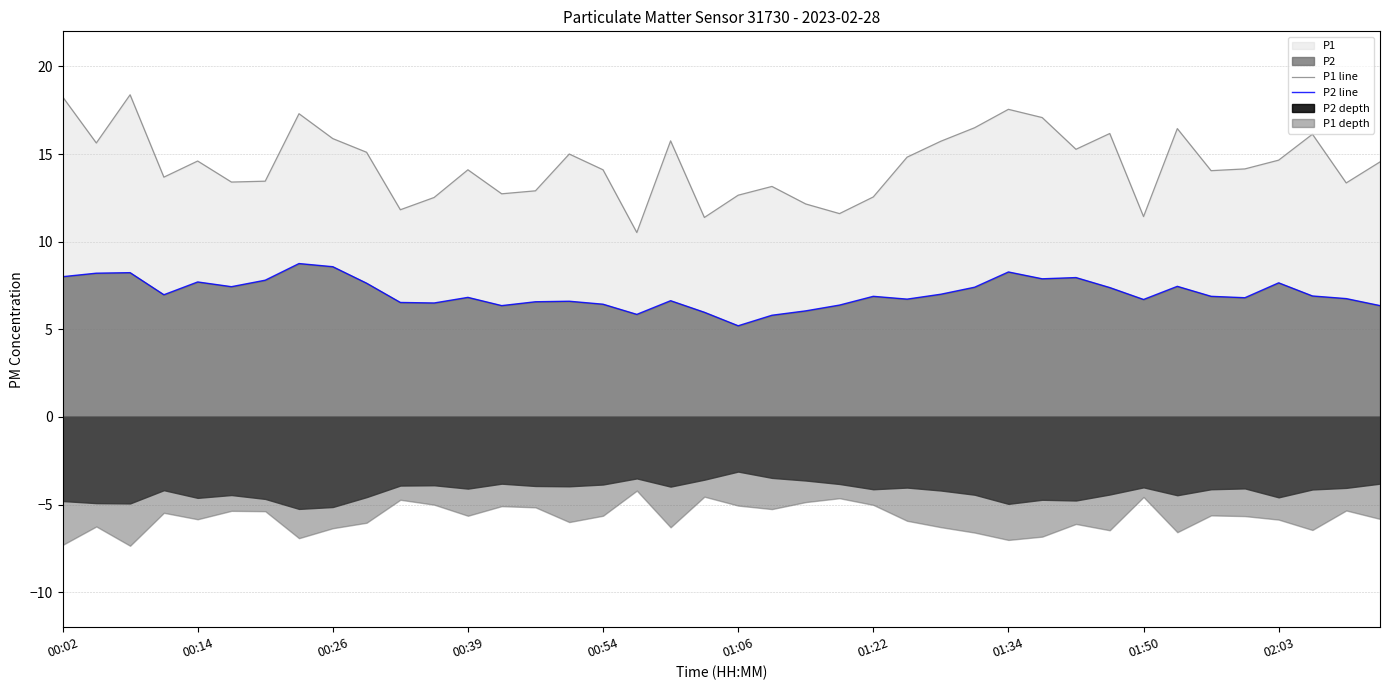

Read the P1 line value at 00:02.

18.3